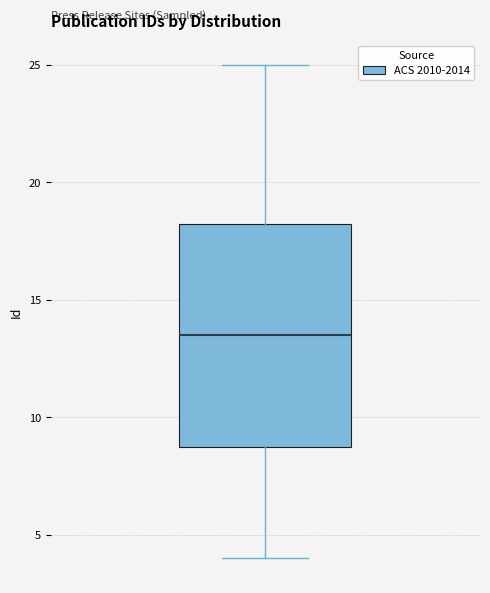

Where does the upper whisker of the box end on the y-axis? The values are not printed on the chart, so give them approximately, as read against the axis.

25.0